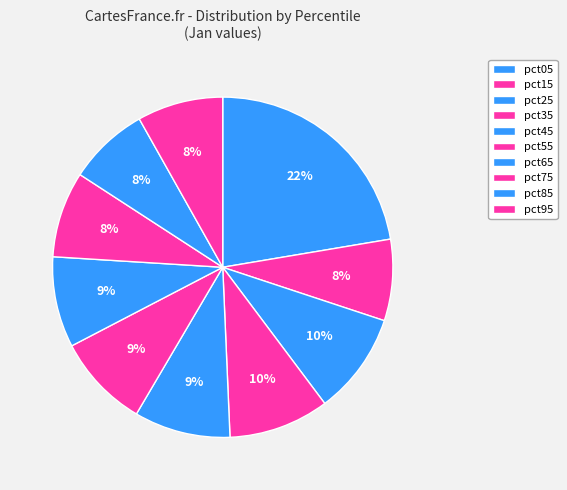

How many segments does this pie chart have?

10